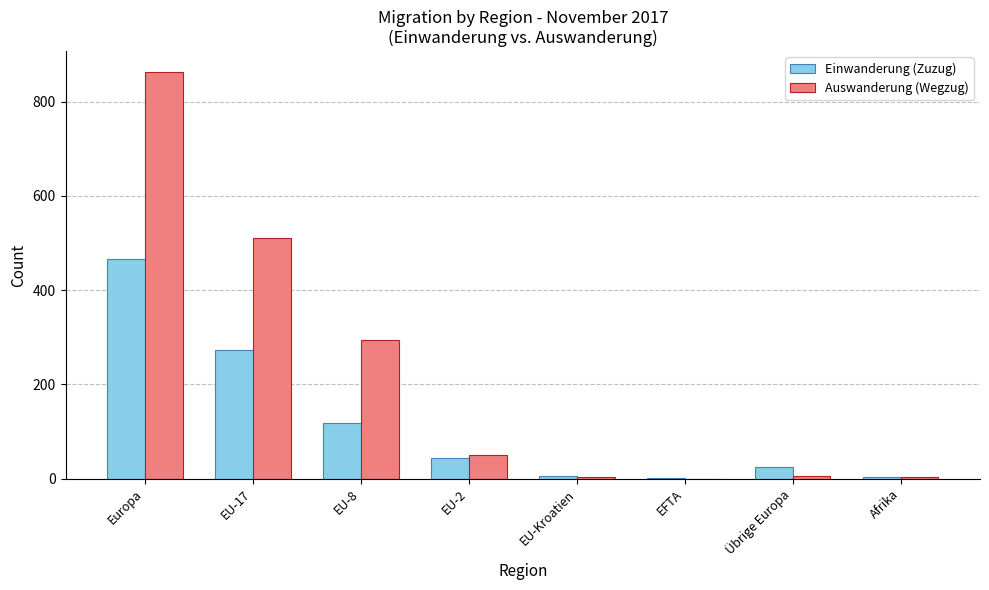

Which label corresponds to the largest value in the chart?

Europa